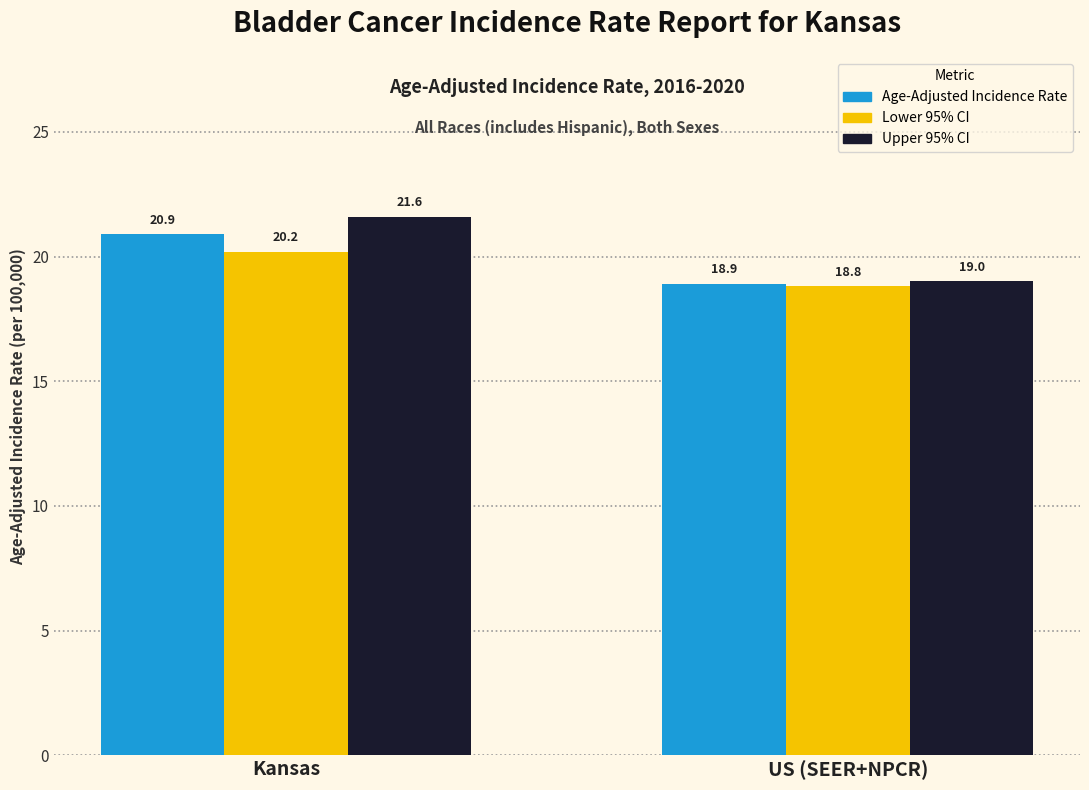

What is the label of the 1st bar from the right?

US (SEER+NPCR)